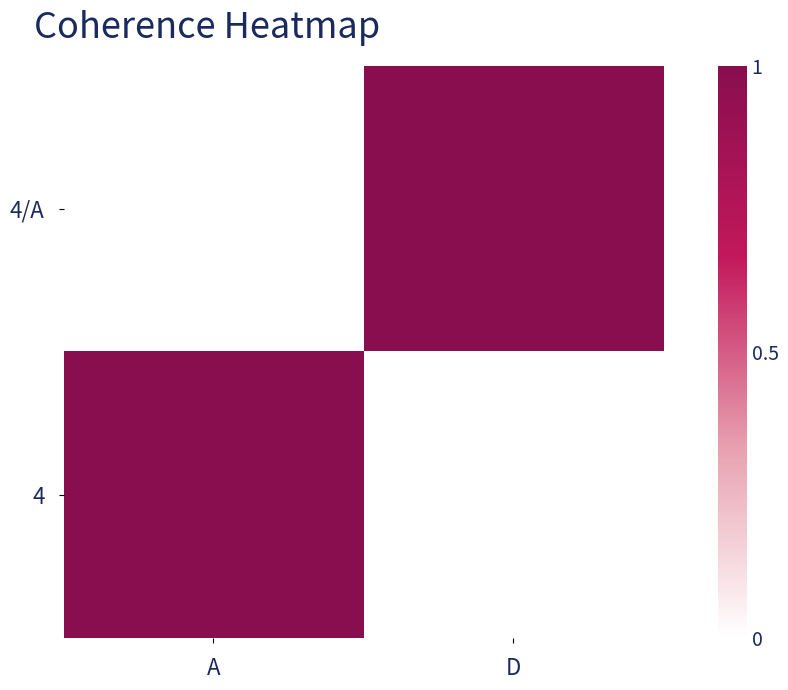

Which series has the largest total across all categories?

4/A